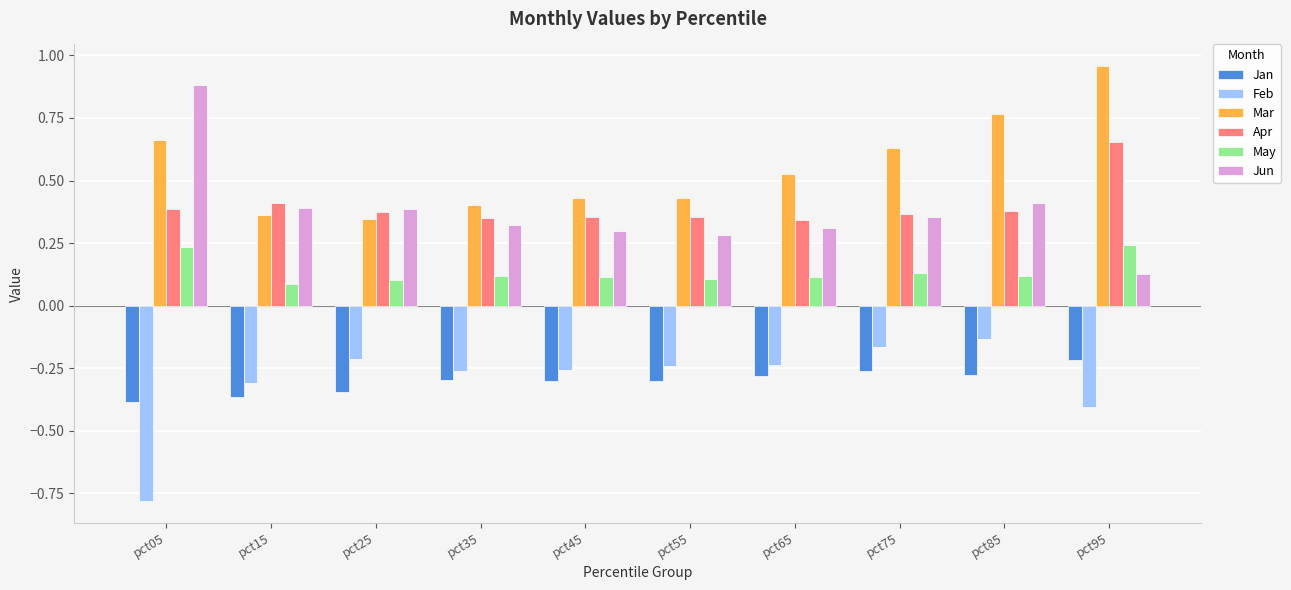

At how many categories does at least one series exceed 0?

10